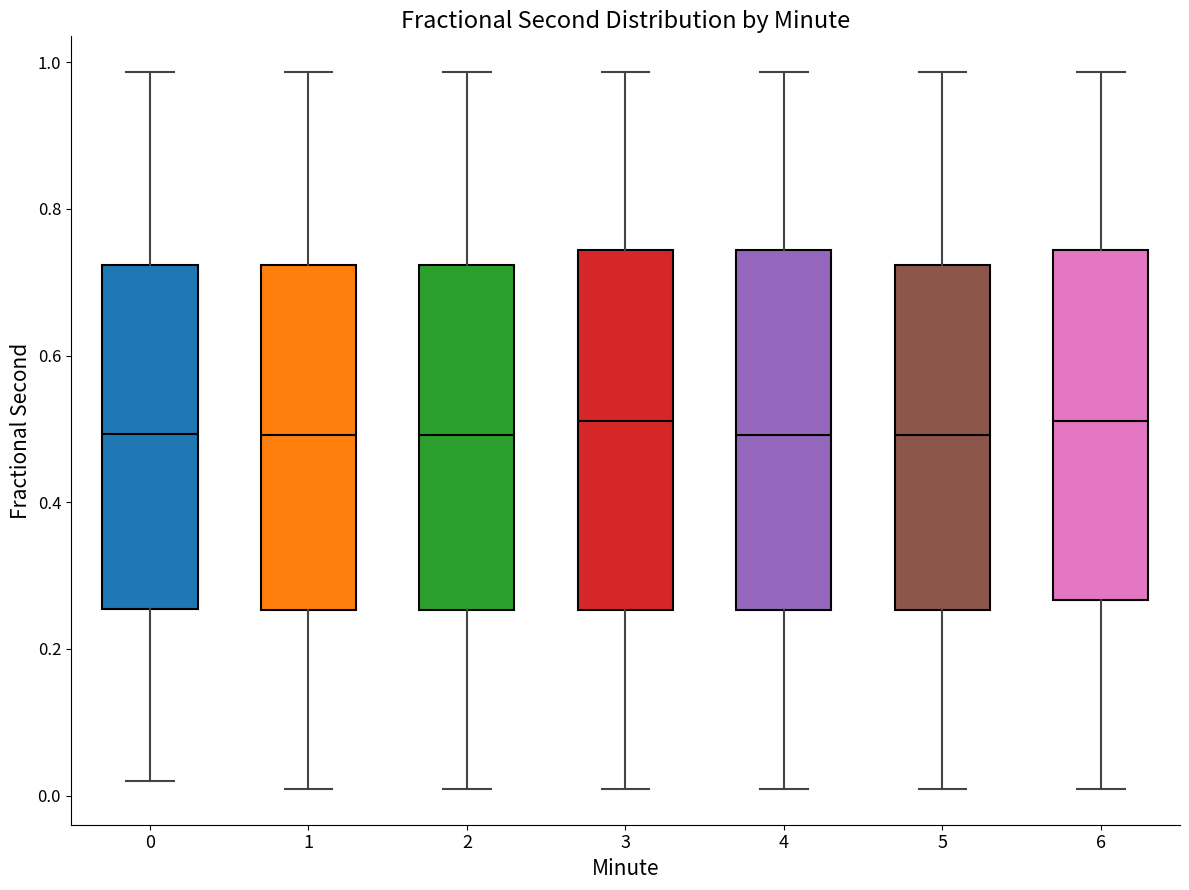

Where does the median line of the box at x = 2 sit on the y-axis? The values are not printed on the chart, so give them approximately, as read against the axis.

0.50